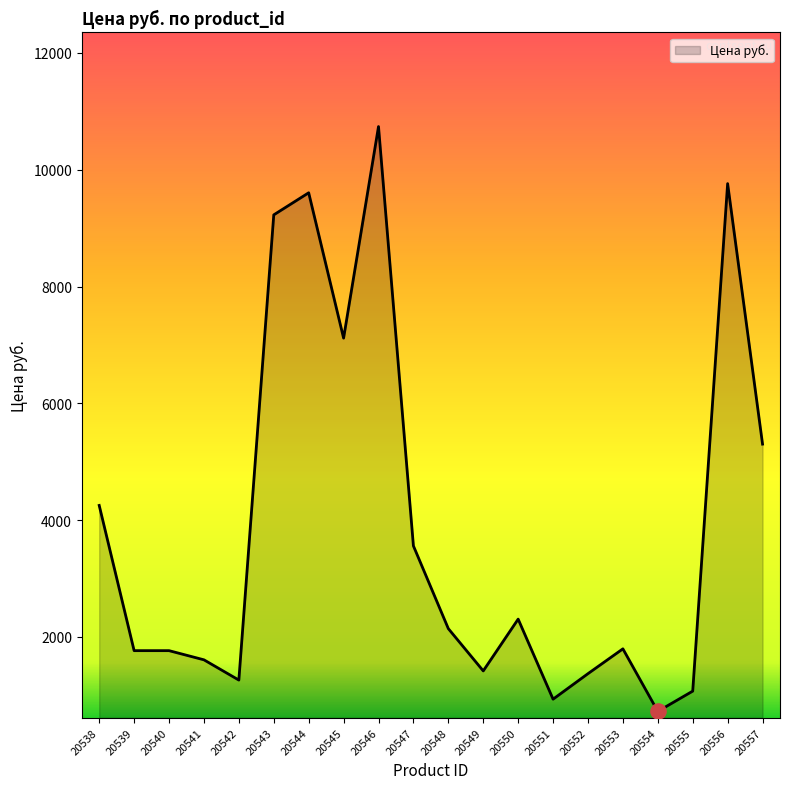

What is the change in value from 20540 to 20542?

-504